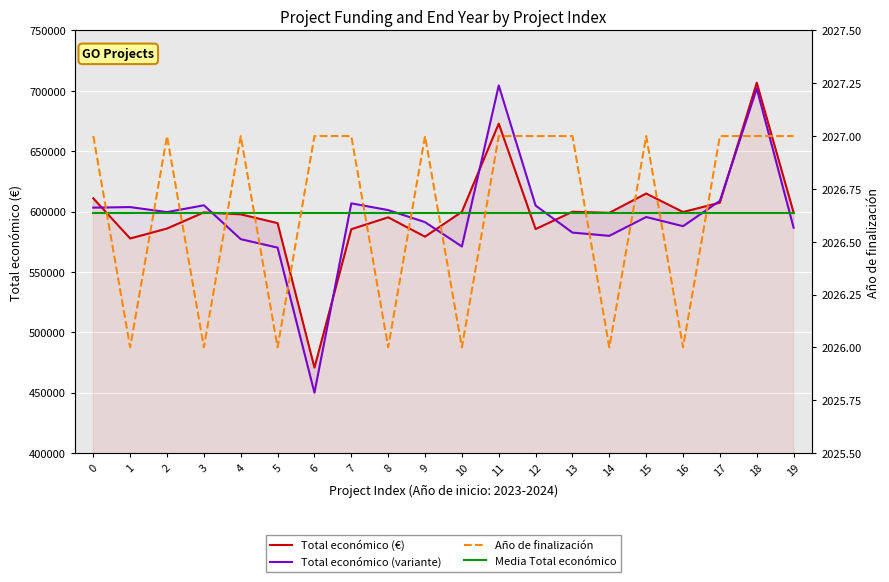

What are all the series names shown in the legend?

Total económico (€), Total económico (variante), Media Total económico, Año de finalización